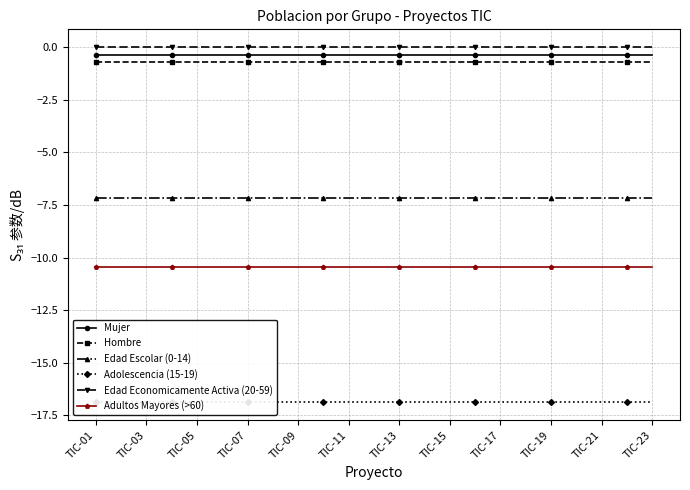

True or false: Edad Economicamente Activa (20-59) and Hombre intersect in this chart.

False